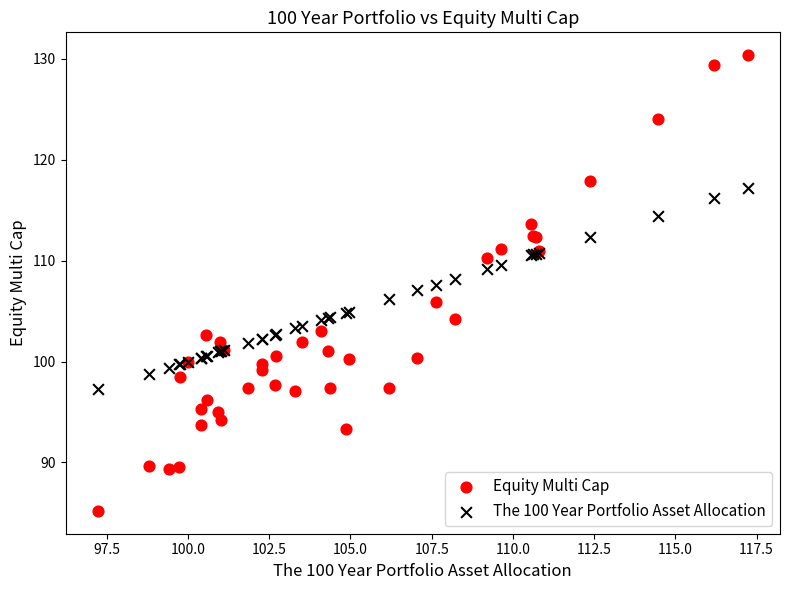

Which series reaches the maximum Y coordinate?

Equity Multi Cap